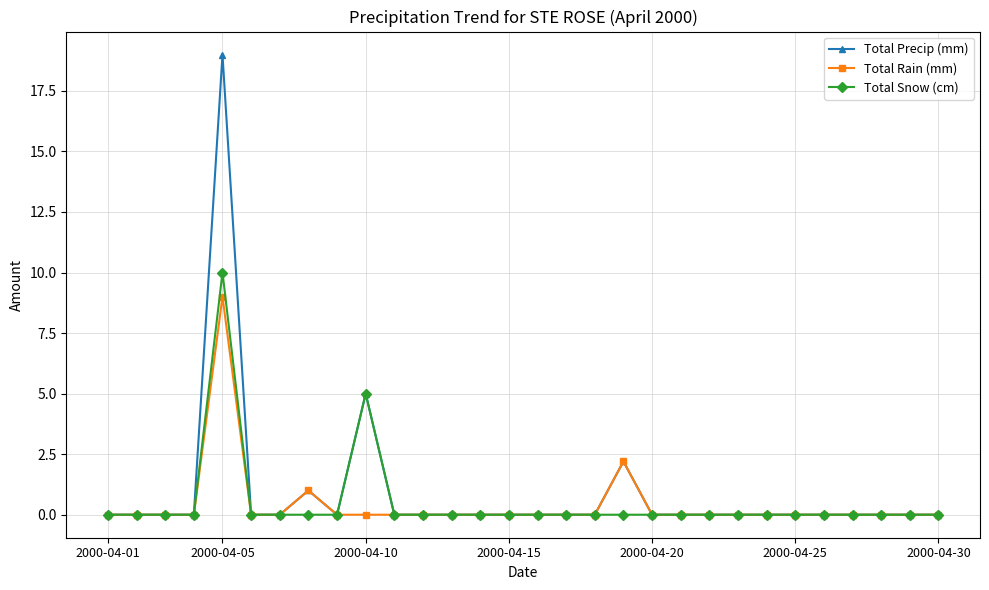

Rank the series by their maximum value, from highest to lowest.

Total Precip (mm), Total Snow (cm), Total Rain (mm)